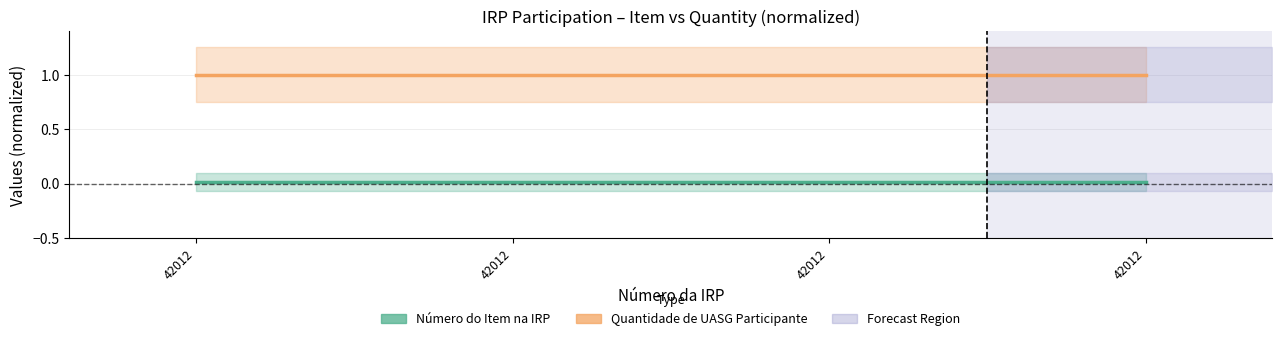

List the labels in order of Quantidade de UASG Participante value, smallest first.

42012, 42012, 42012, 42012